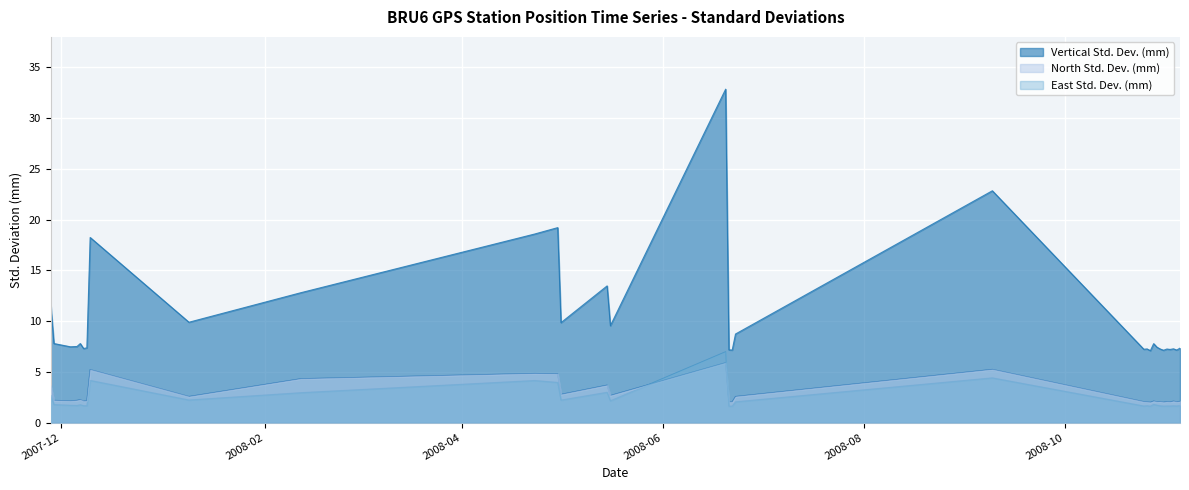

Reading left to right, transcribe all the data shown in this chart.

Vertical Std. Dev. (mm): 2007-11-28=11.7	2007-11-29=7.8	2007-12-04=7.5	2007-12-06=7.5	2007-12-07=7.8	2007-12-08=7.3	2007-12-09=7.4	2007-12-10=18.2	2008-01-09=9.9	2008-02-12=12.8	2008-04-23=18.6	2008-04-30=19.2	2008-05-01=9.8	2008-05-15=13.5	2008-05-16=9.6	2008-06-20=32.9	2008-06-21=7.2	2008-06-22=7.2	2008-06-23=8.7	2008-09-09=22.8	2008-10-25=7.2	2008-10-26=7.3	2008-10-27=7.1	2008-10-28=7.8	2008-10-29=7.4	2008-10-30=7.2	2008-10-31=7.1	2008-11-01=7.2	2008-11-02=7.2	2008-11-03=7.3	2008-11-04=7.2	2008-11-05=7.3
North Std. Dev. (mm): 2007-11-28=3.7	2007-11-29=2.2	2007-12-04=2.1	2007-12-06=2.2	2007-12-07=2.3	2007-12-08=2.1	2007-12-09=2.1	2007-12-10=5.2	2008-01-09=2.6	2008-02-12=4.3	2008-04-23=4.8	2008-04-30=4.8	2008-05-01=2.8	2008-05-15=3.7	2008-05-16=2.7	2008-06-20=5.9	2008-06-21=2.0	2008-06-22=2.0	2008-06-23=2.6	2008-09-09=5.2	2008-10-25=2.1	2008-10-26=2.0	2008-10-27=2.0	2008-10-28=2.1	2008-10-29=2.0	2008-10-30=2.1	2008-10-31=2.0	2008-11-01=2.1	2008-11-02=2.0	2008-11-03=2.1	2008-11-04=2.0	2008-11-05=2.1
East Std. Dev. (mm): 2007-11-28=2.7	2007-11-29=1.8	2007-12-04=1.7	2007-12-06=1.7	2007-12-07=1.8	2007-12-08=1.7	2007-12-09=1.7	2007-12-10=4.2	2008-01-09=2.2	2008-02-12=3.0	2008-04-23=4.2	2008-04-30=4.0	2008-05-01=2.2	2008-05-15=3.0	2008-05-16=2.1	2008-06-20=7.0	2008-06-21=1.6	2008-06-22=1.6	2008-06-23=2.0	2008-09-09=4.4	2008-10-25=1.6	2008-10-26=1.7	2008-10-27=1.6	2008-10-28=1.8	2008-10-29=1.7	2008-10-30=1.7	2008-10-31=1.6	2008-11-01=1.6	2008-11-02=1.6	2008-11-03=1.7	2008-11-04=1.6	2008-11-05=1.7